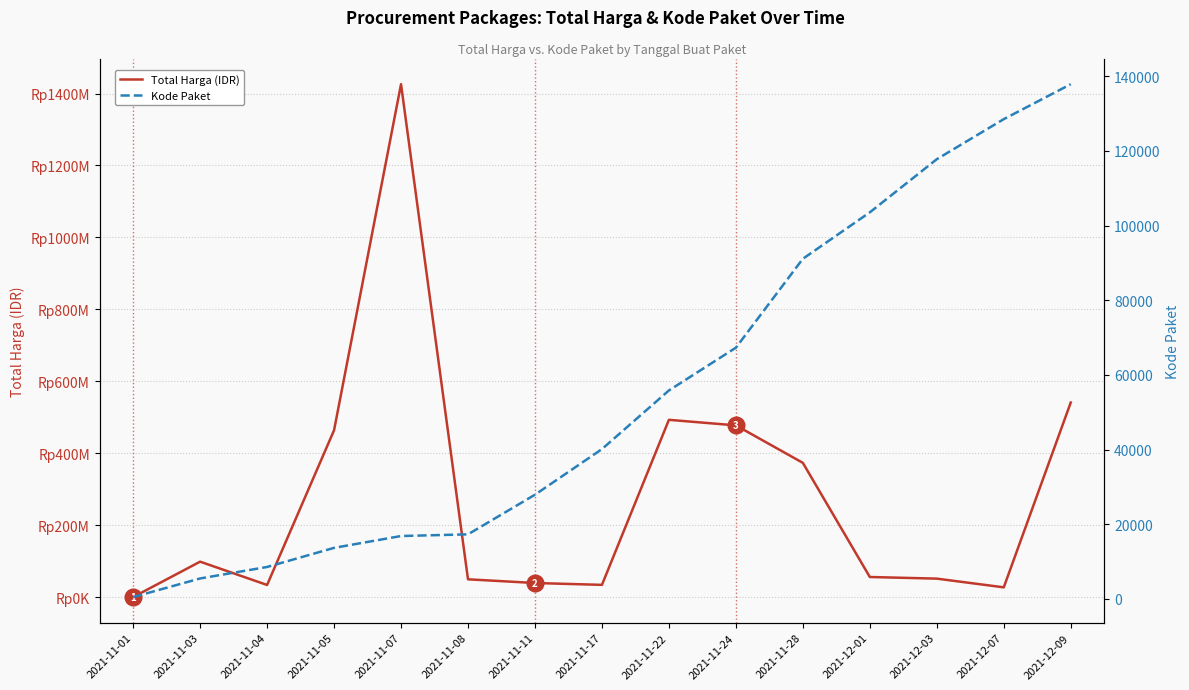

What is the greatest value displayed?

1425867900